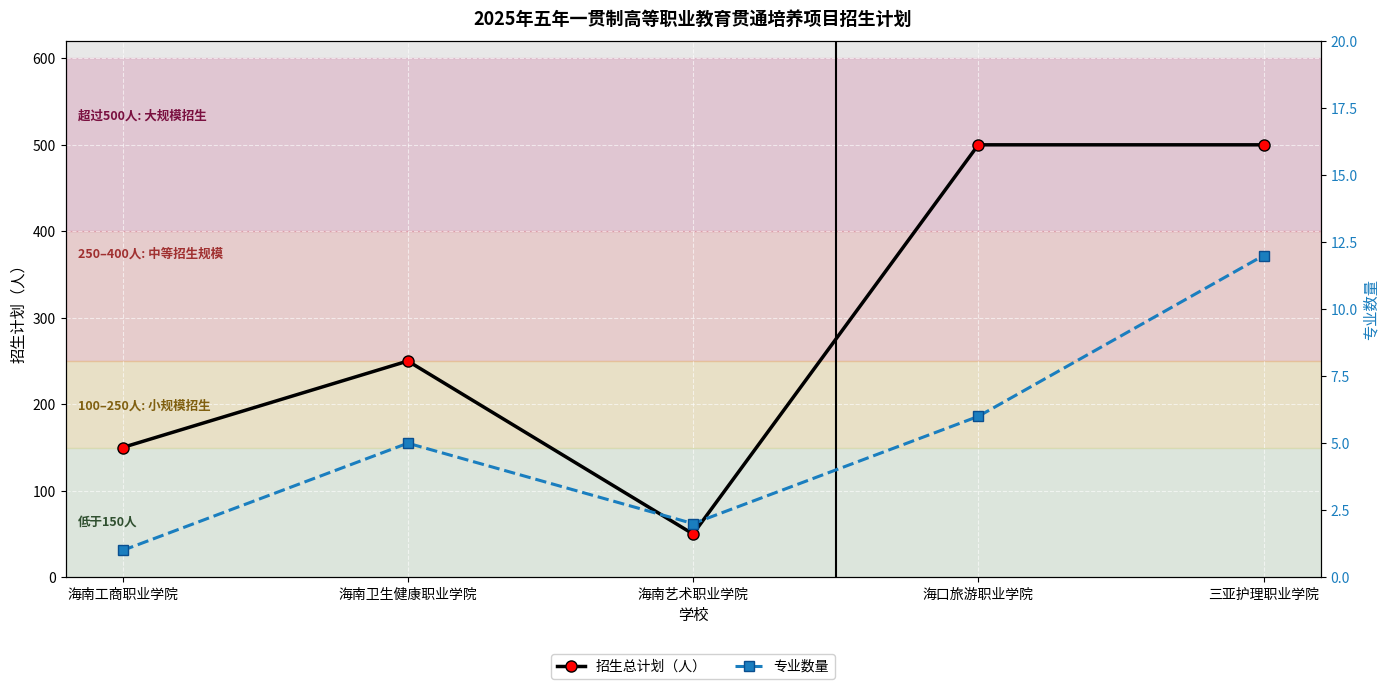

True or false: 招生总计划（人） has a value of 500 at 三亚护理职业学院.

True